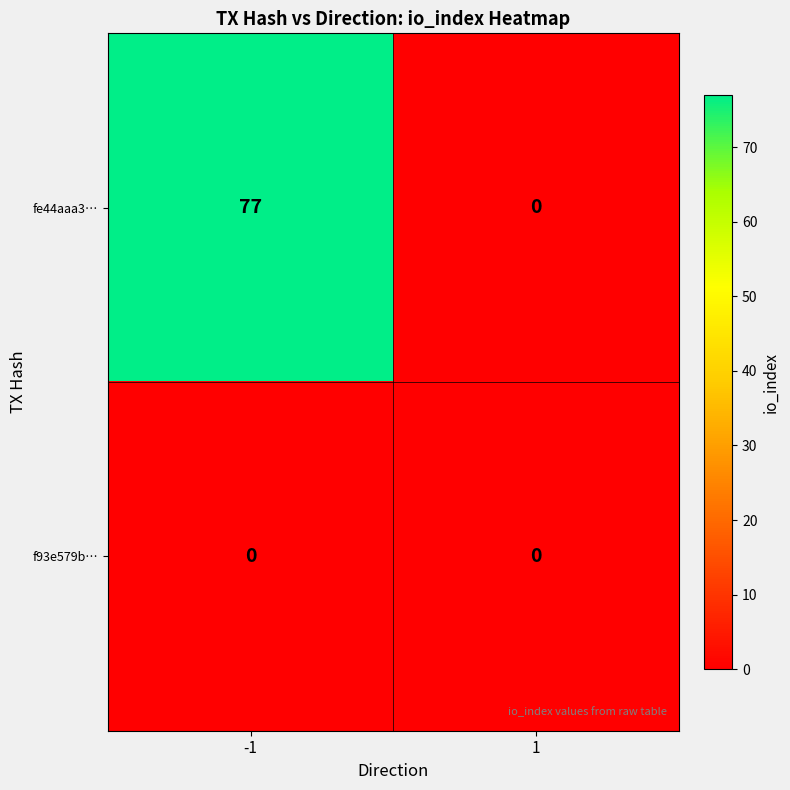

Reading left to right, what are all the values shown in this chart?

fe44aaa3…: 77	0
f93e579b…: 0	0